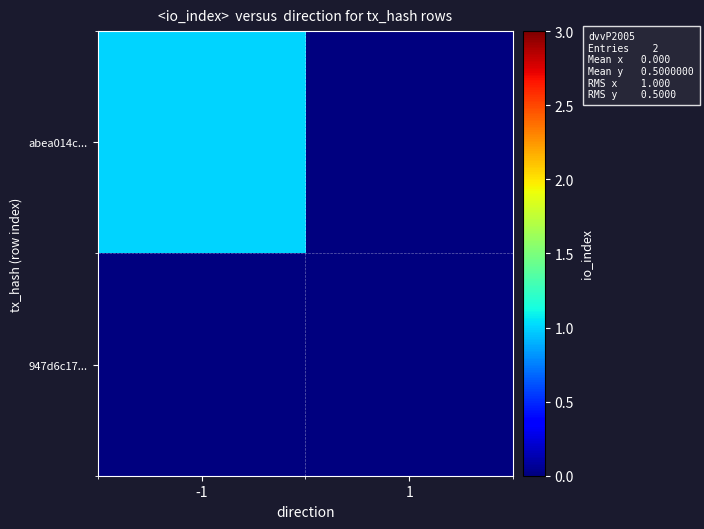

What is the spread (max minus min) of values at -1?

1